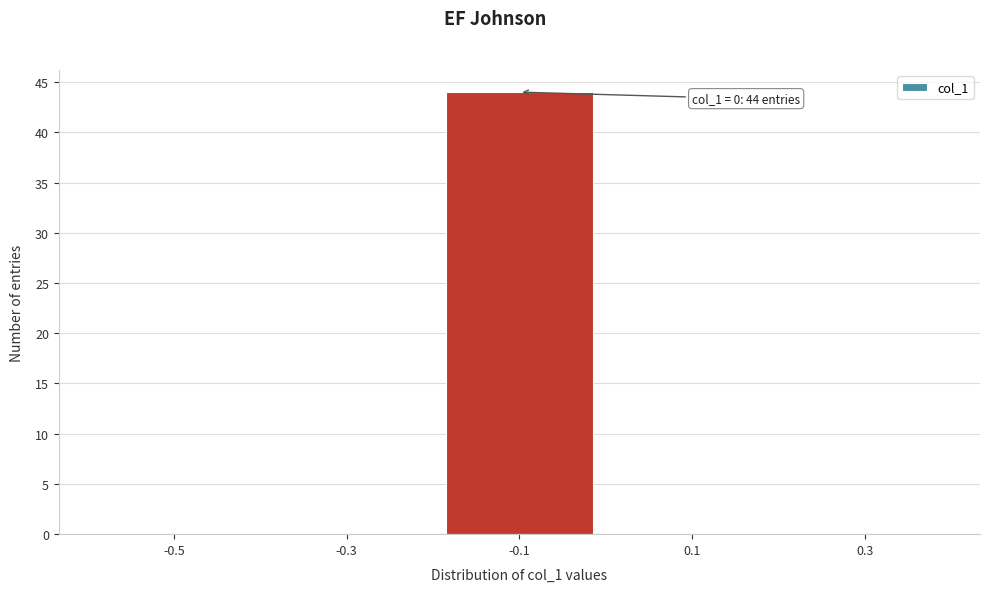

Reading left to right, list all the values displayed in this chart.

-0.5=0	-0.3=0	-0.1=44	0.1=0	0.3=0